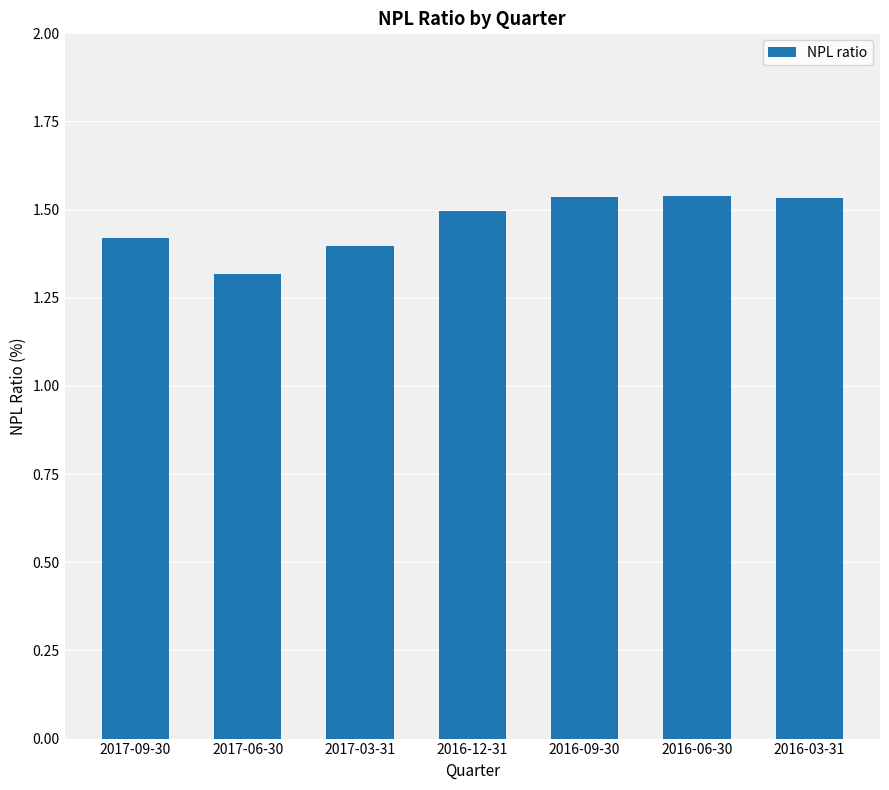

Count the values in the range 1 to 2.

7